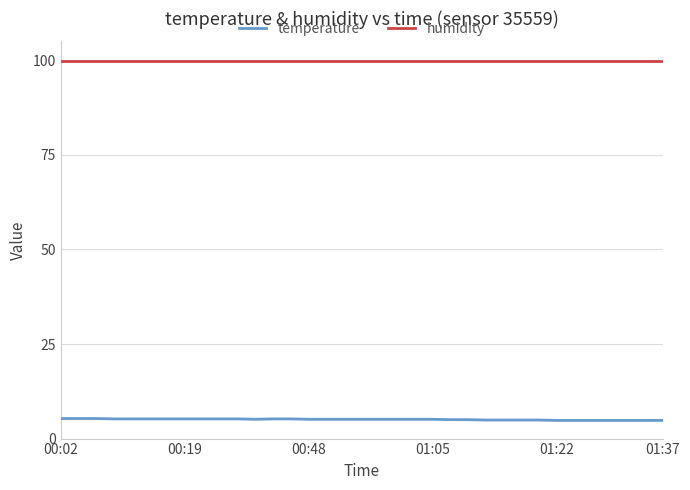

What is the smallest value displayed?

4.8